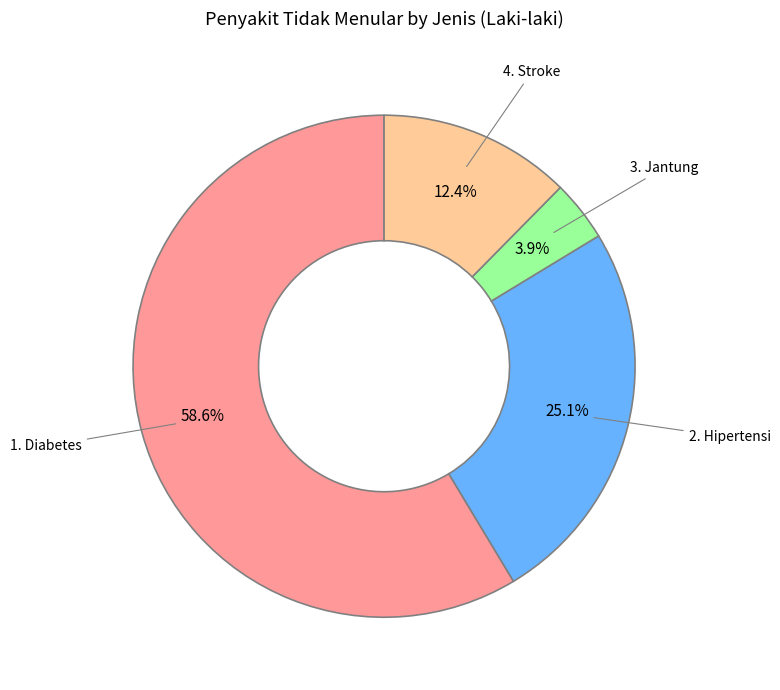

How many segments does this pie chart have?

4